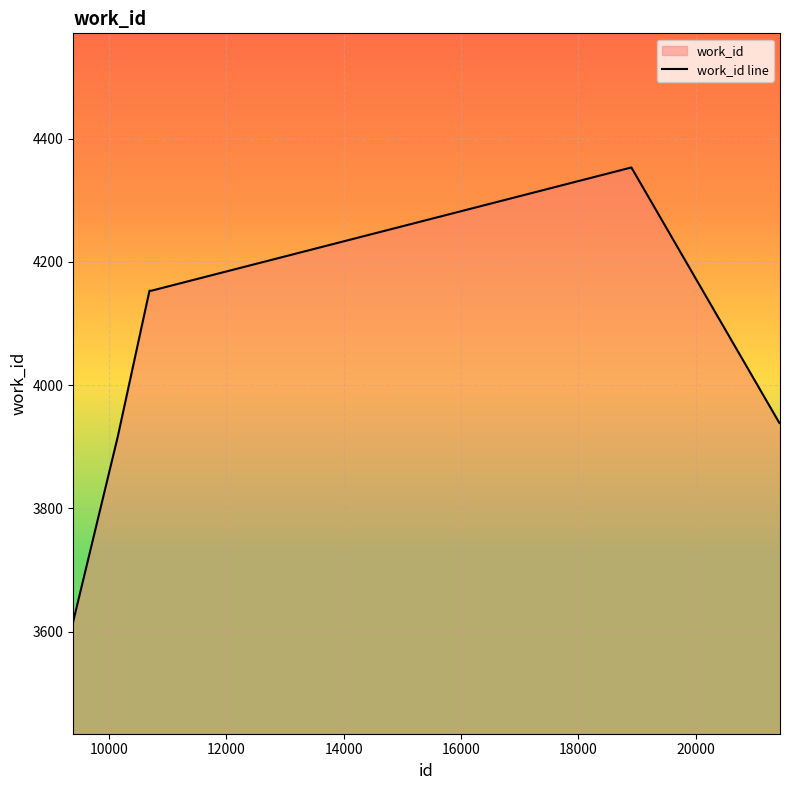

Does the chart display data point markers on the line(s)?

No